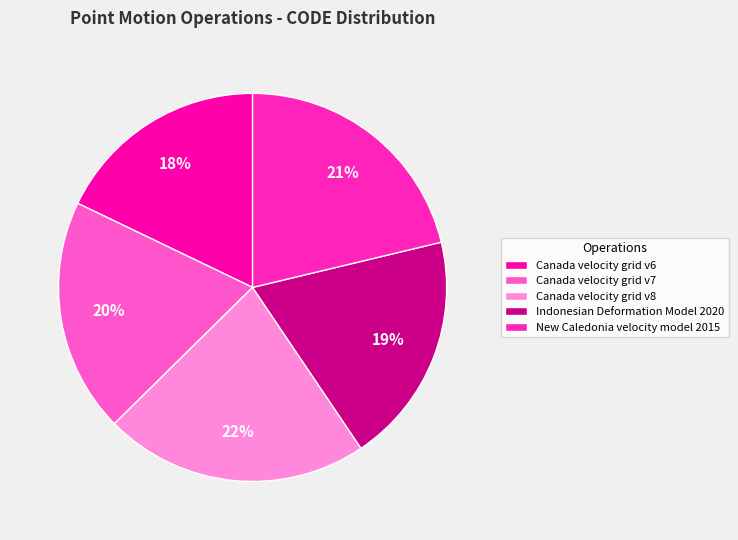

To the nearest percent, what percentage of the pie is Canada velocity grid v6?

18%